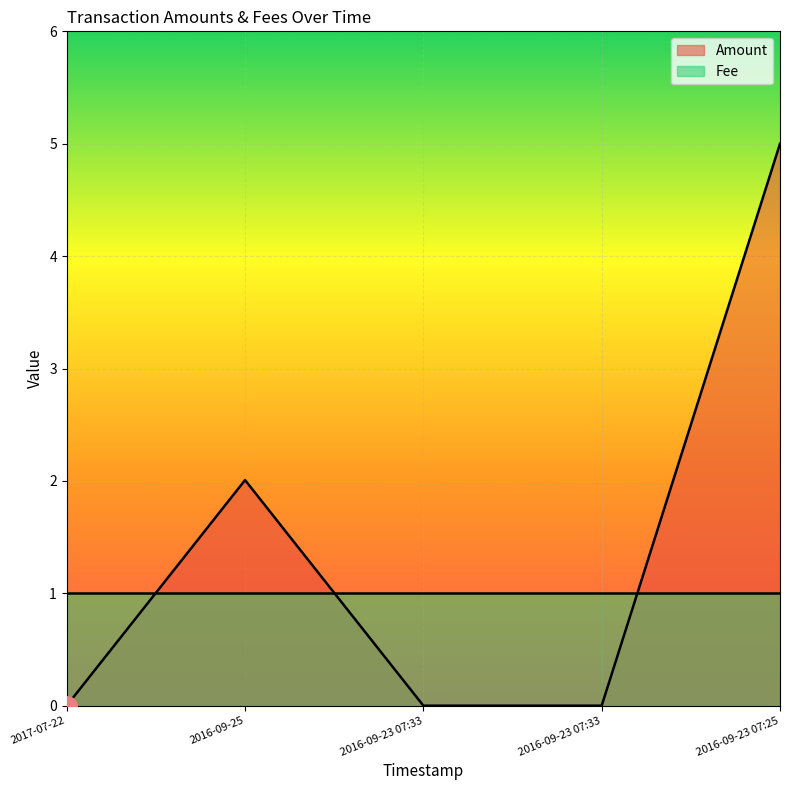

At which category does the chart reach its minimum across all series?

2017-07-22